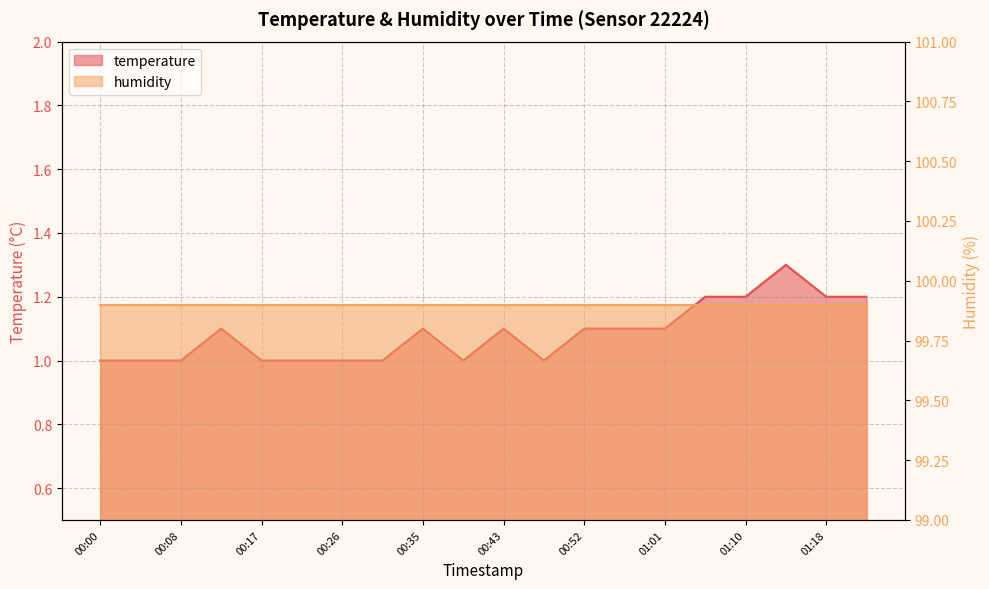

What is the change in value from 00:43 to 01:14?

+0.2